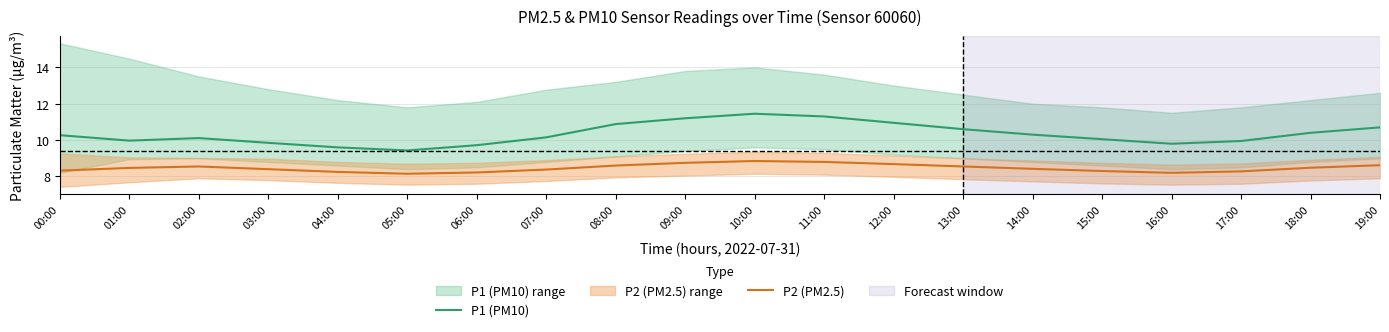

How many series are shown in this chart?

2